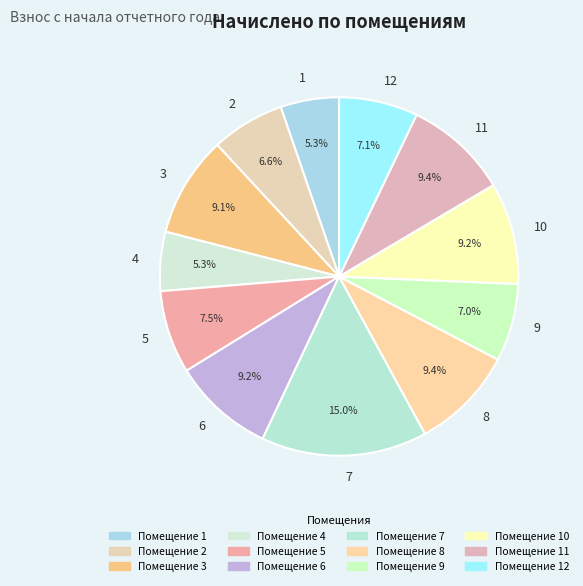

To the nearest percent, what portion does 12 represent?

7%